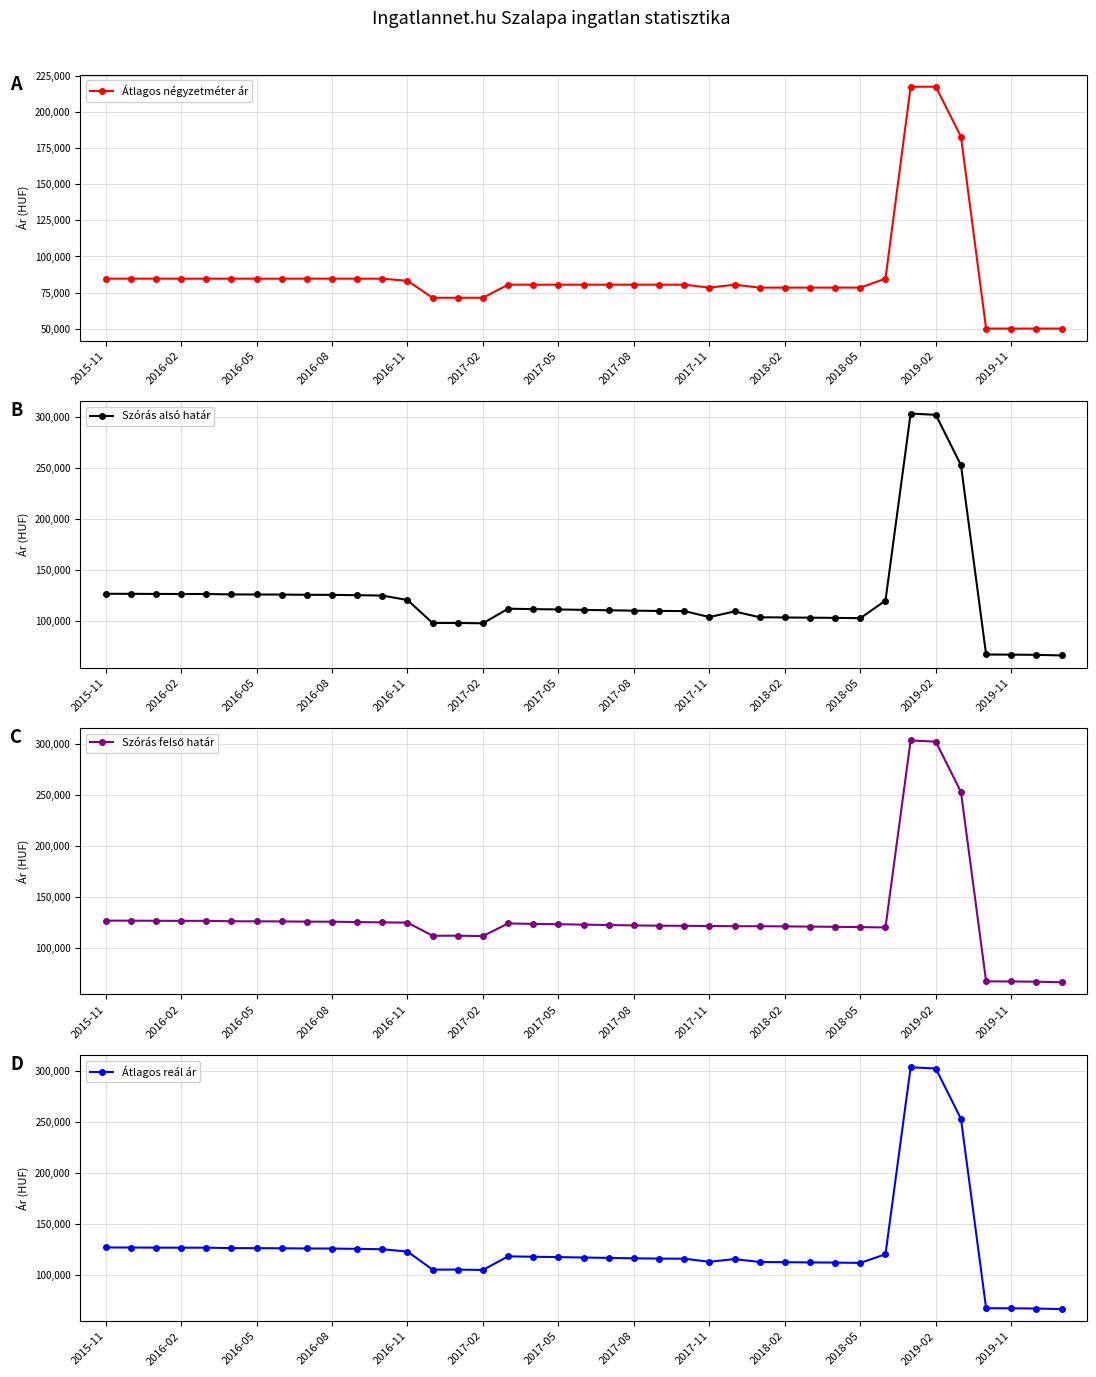

Which series has the largest total across all categories?

Szórás felső határ